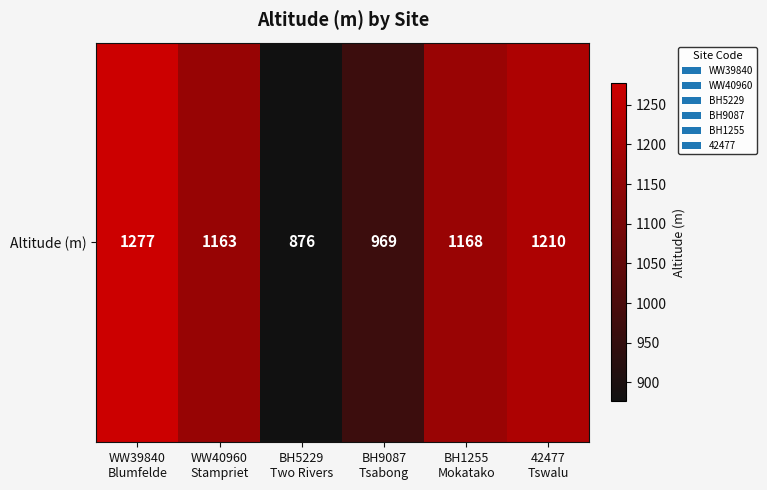

Between WW39840
Blumfelde and BH1255
Mokatako, which is larger?

WW39840
Blumfelde